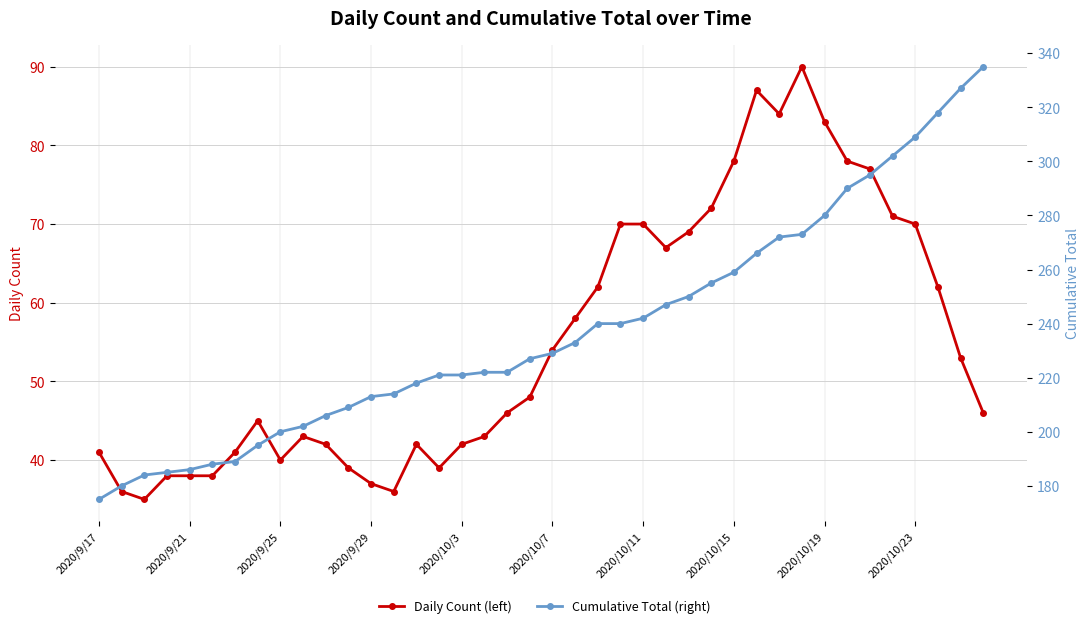

Count the number of categories in the chart.

40